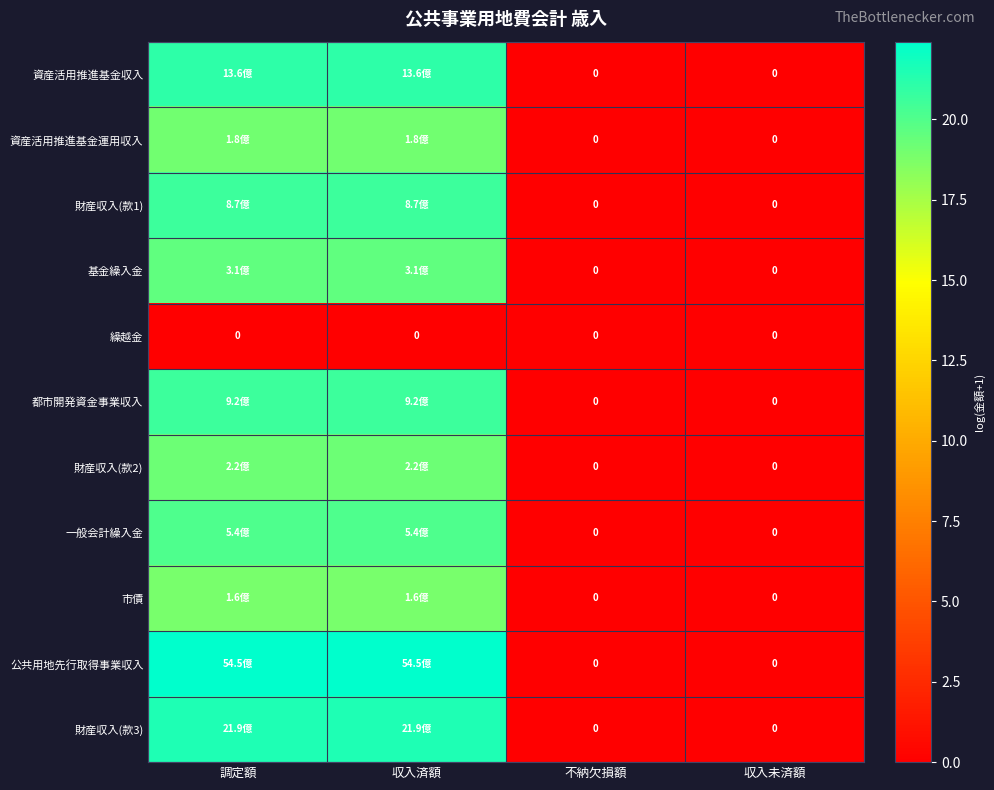

Which series changed the most between 調定額 and 不納欠損額?

公共用地先行取得事業収入